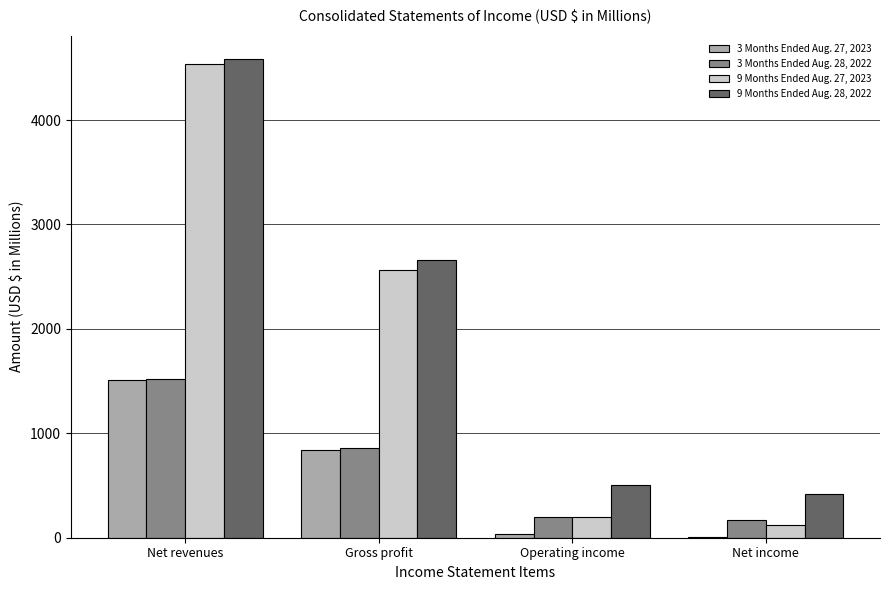

True or false: 9 Months Ended Aug. 27, 2023 has a value of 122.7 at Net income.

True